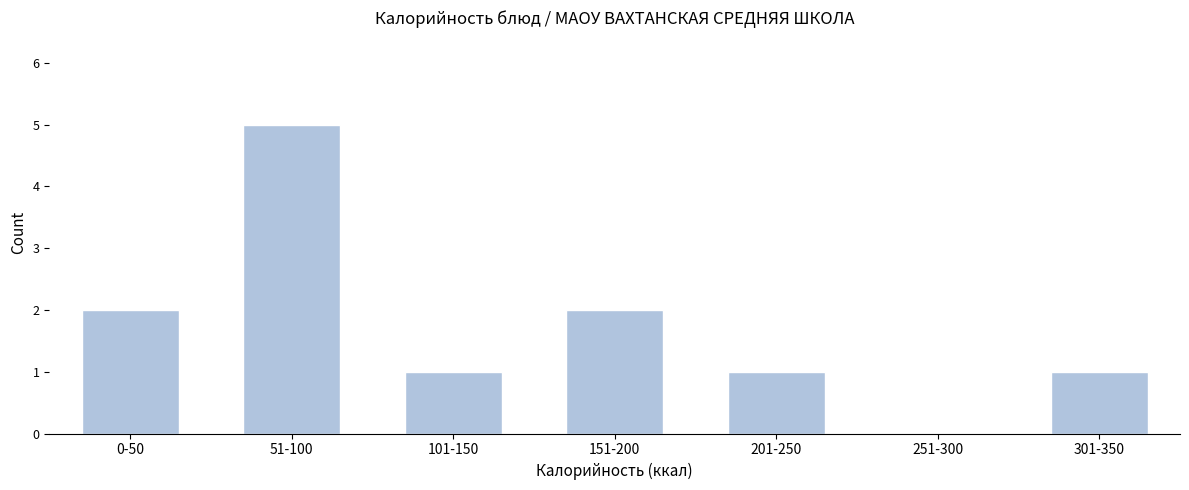

Reading right to left, what are all the values shown in this chart?

301-350=1	251-300=0	201-250=1	151-200=2	101-150=1	51-100=5	0-50=2